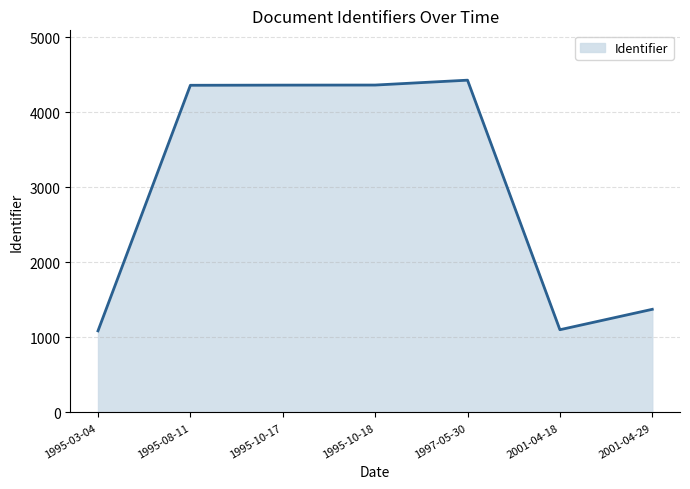

Is it true that the value at 1995-10-17 is 1451?

False